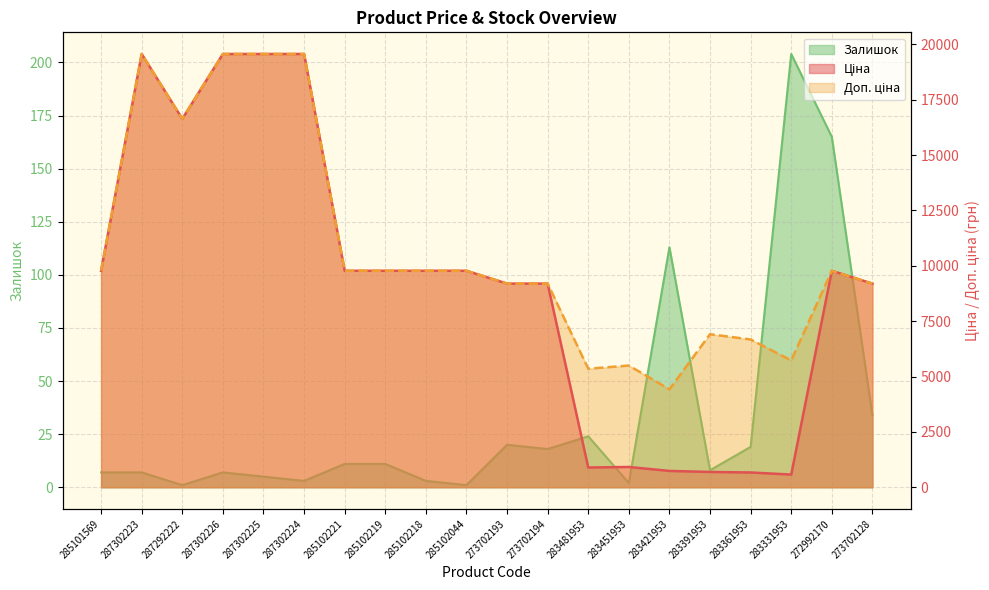

The Ціна series shows 9196.3 at 273702193. True or false?

True